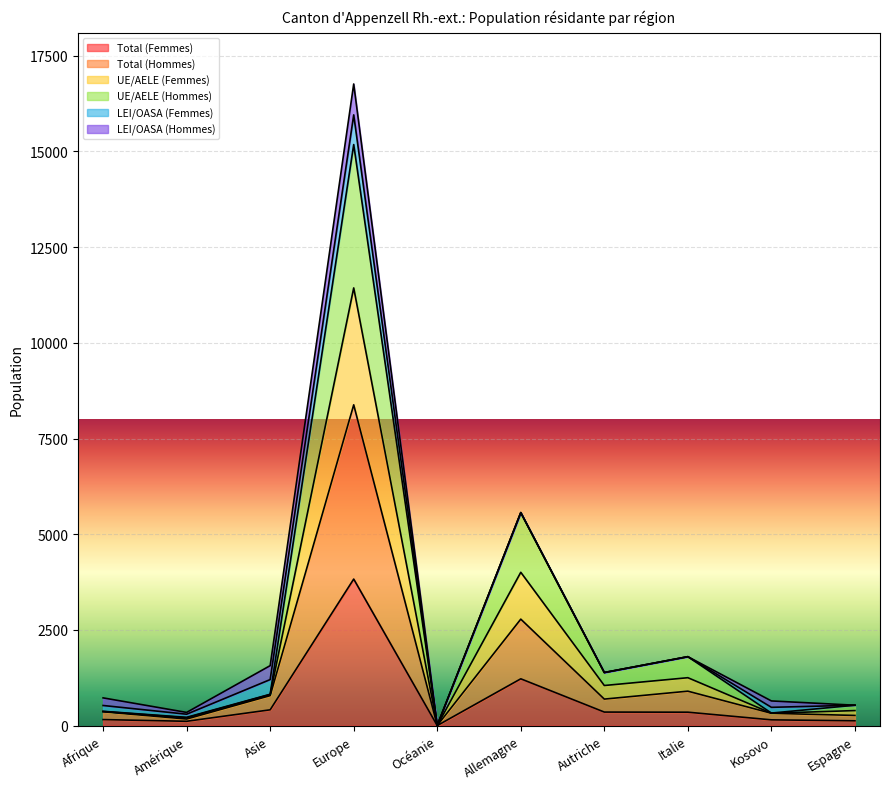

What is the maximum value for Total (Femmes)?

3830